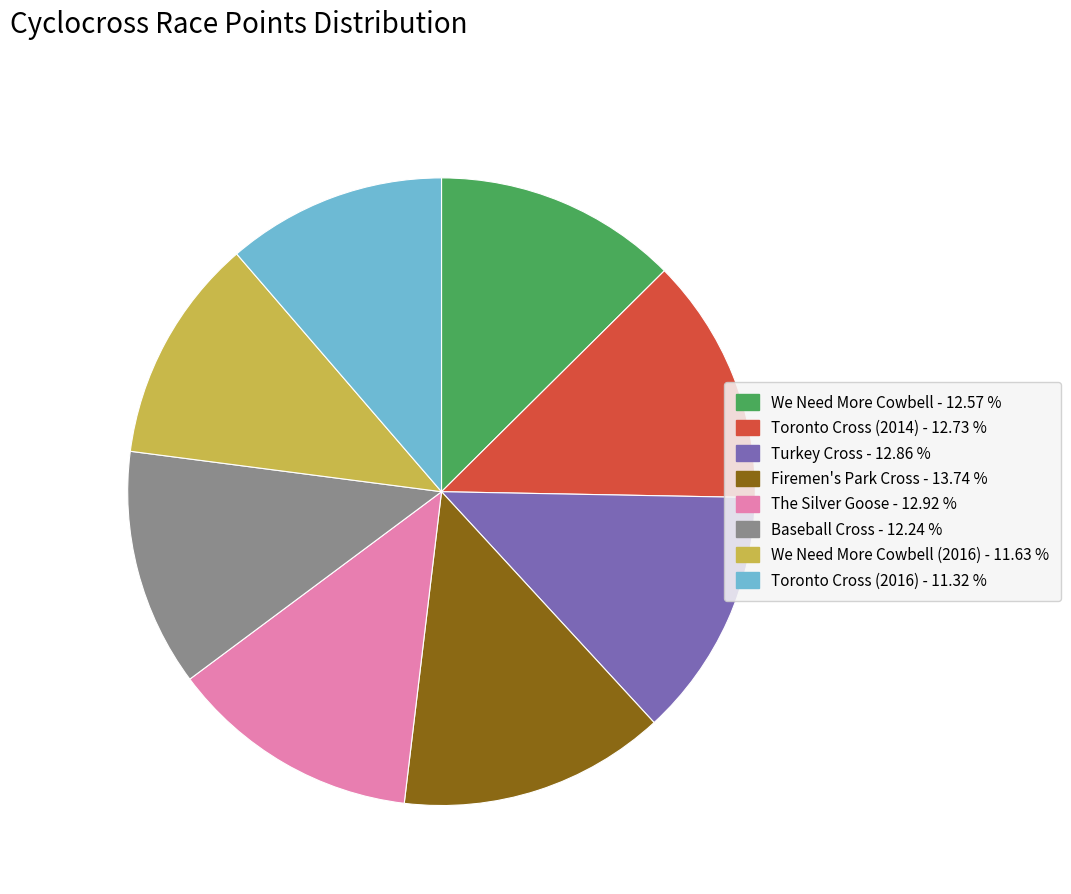

Is there a majority slice in this chart?

No